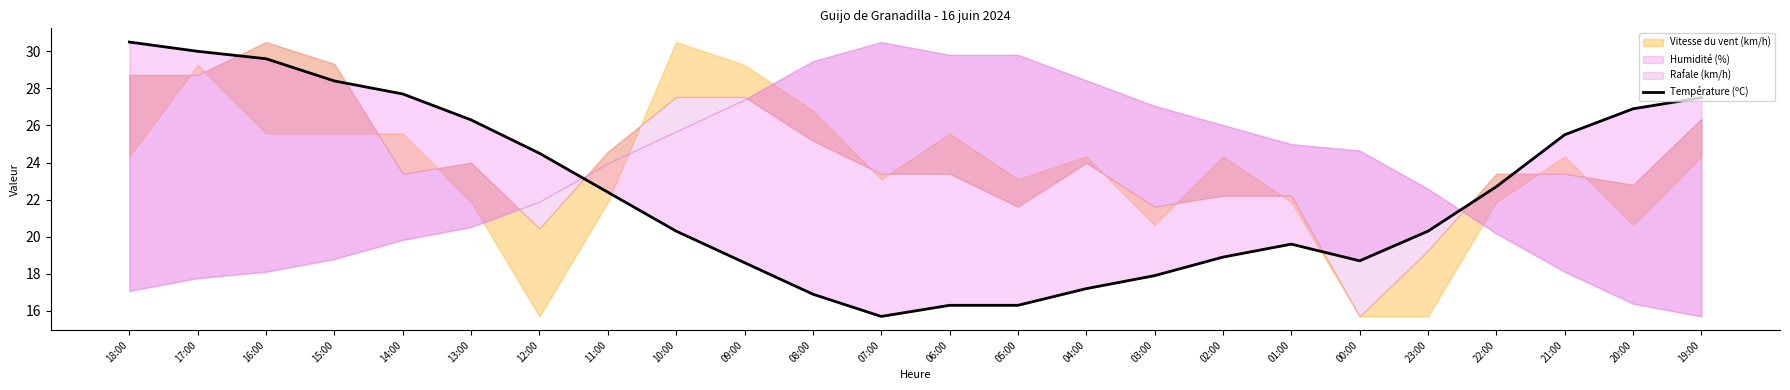

How many lines are shown in the chart?

1